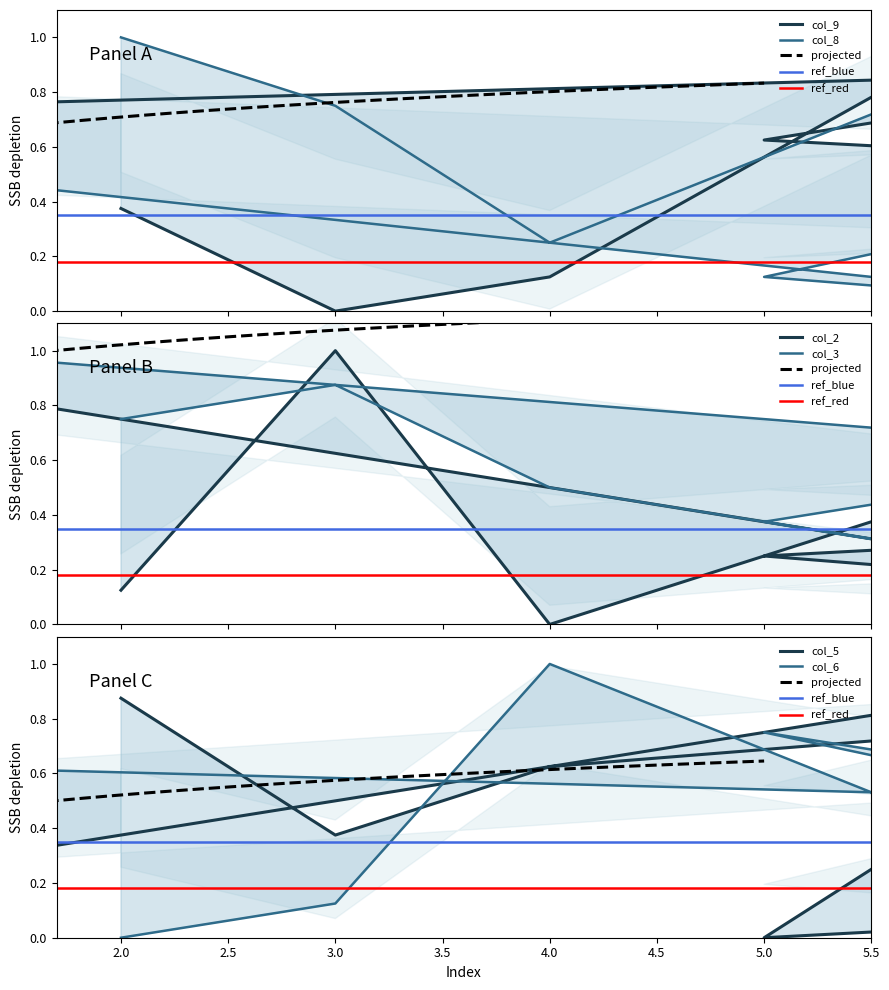

The col_9 series shows 0.0 at 3. True or false?

True